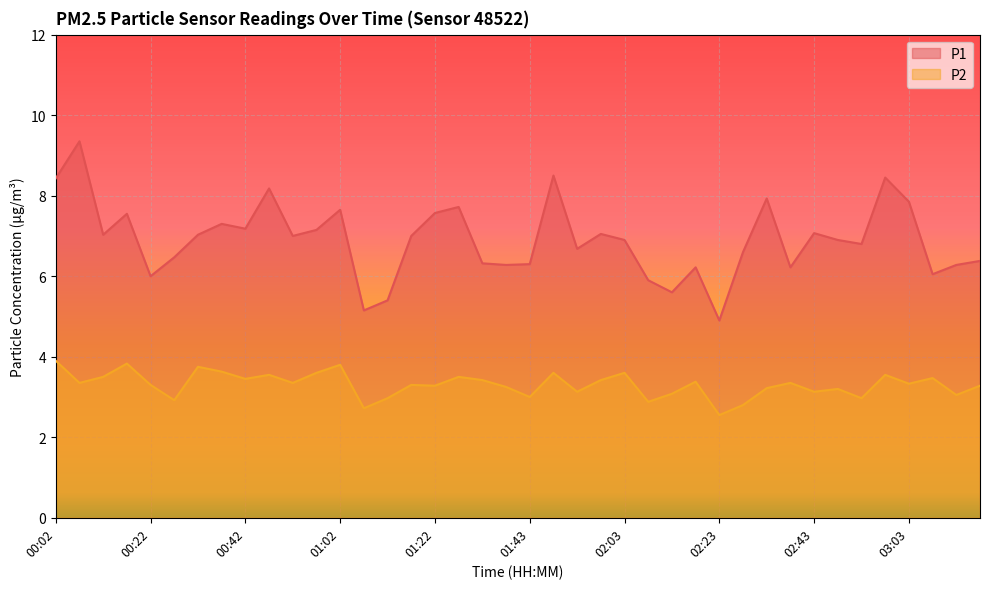

At how many categories does at least one series exceed 4?

40